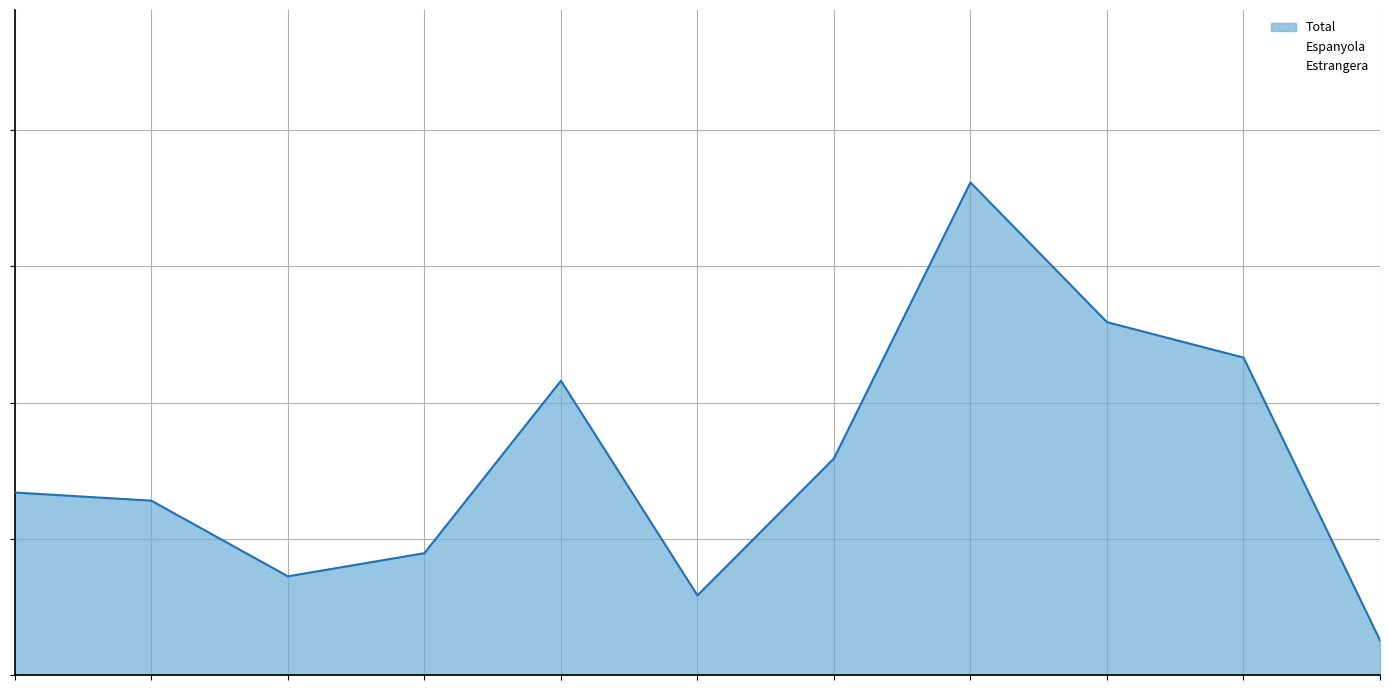

What is the sum of the Espanyola values at Oficials de tercera i especialistes and Subalterns?

2550